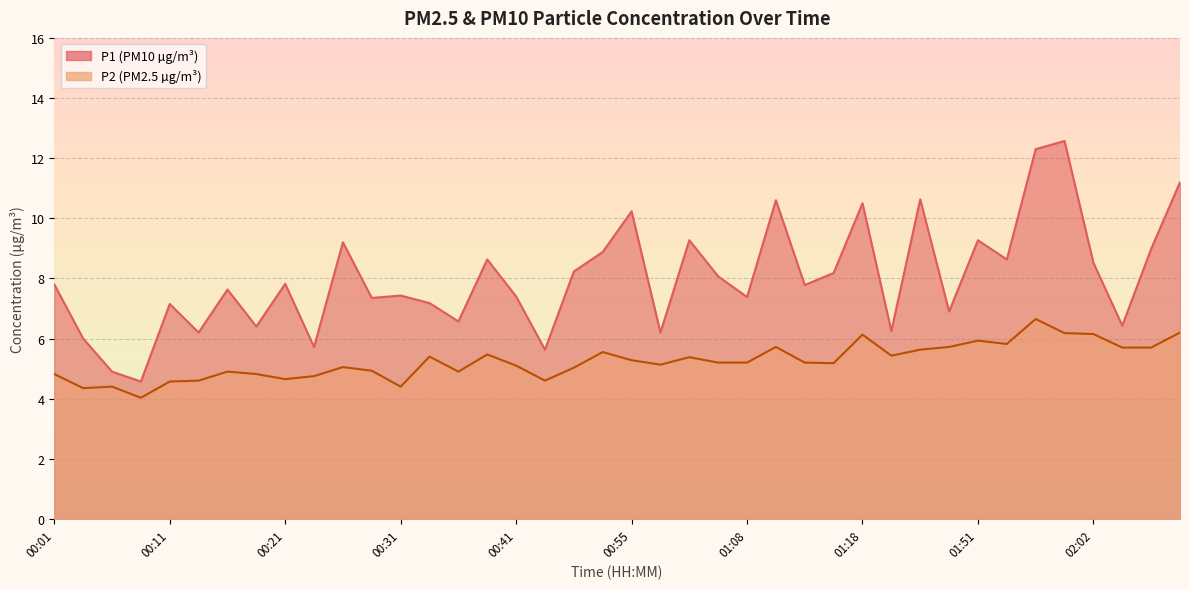

What are all the series names shown in the legend?

P1, P2